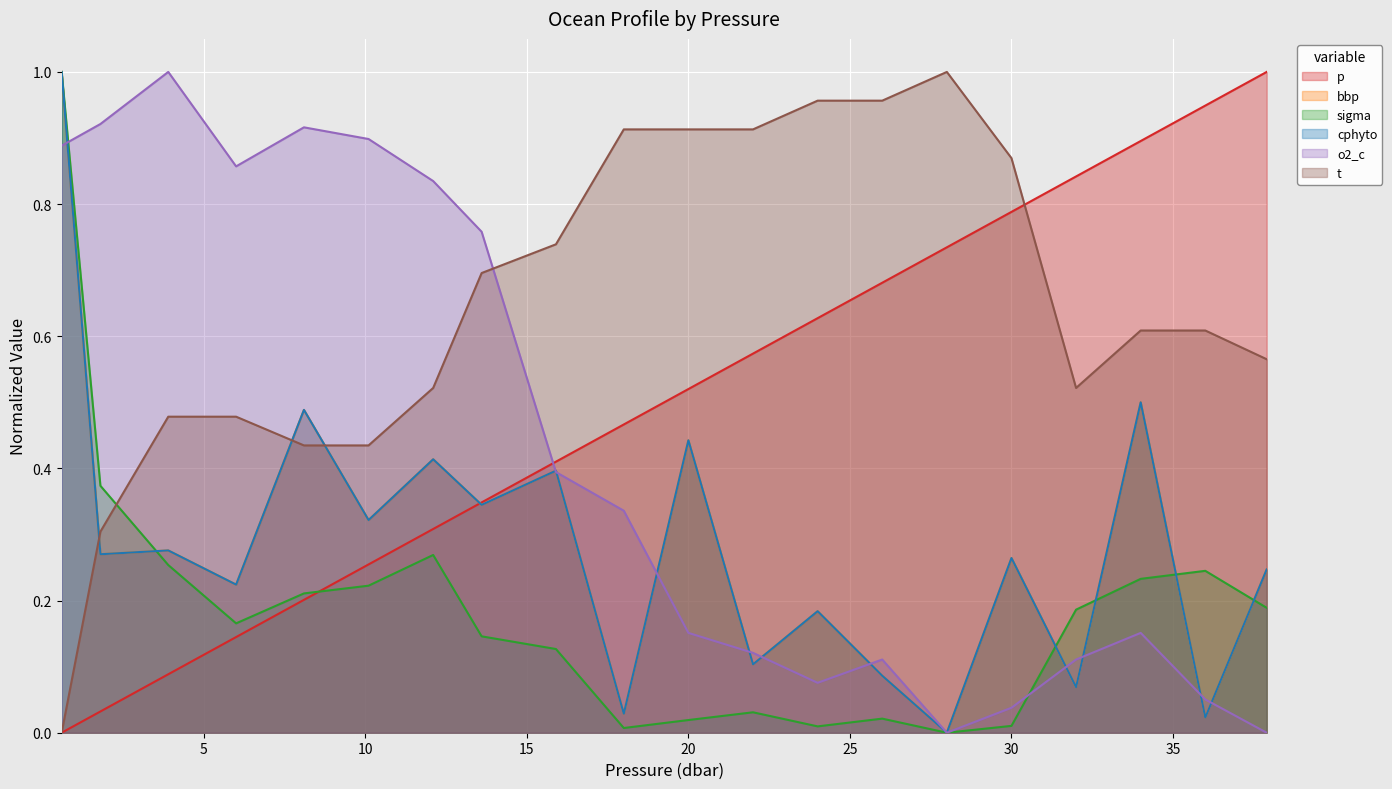

Where is the first local minimum for o2_c?

6.0